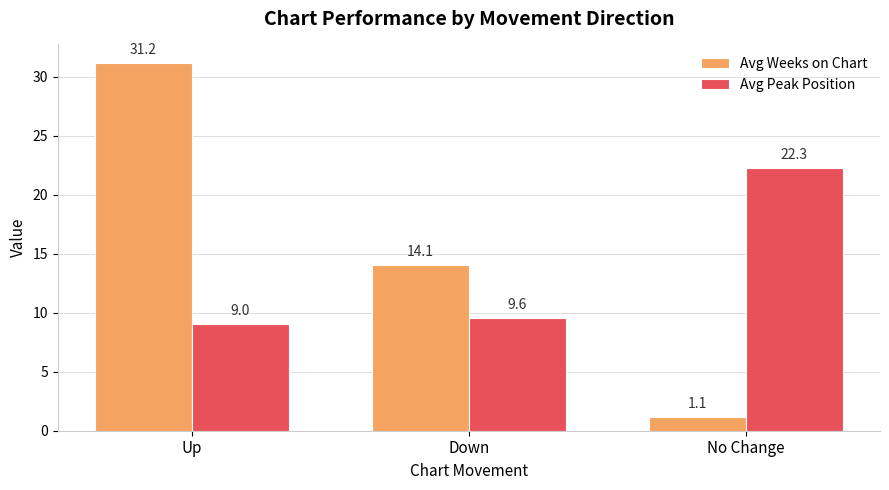

The value of Avg Weeks on Chart at Down is 14.1. True or false?

True